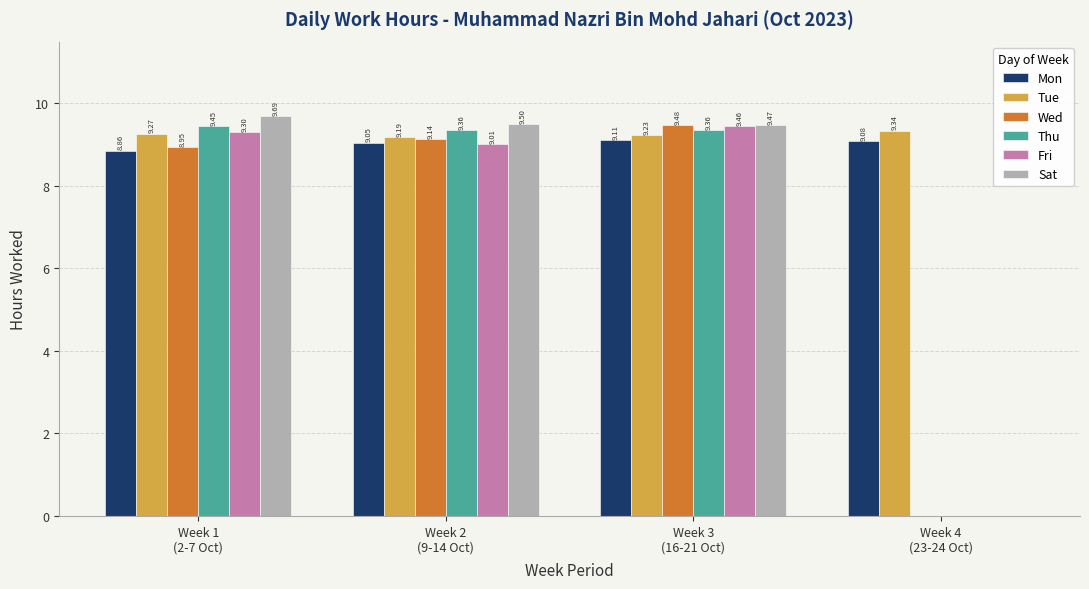

What is the greatest value displayed?

9.7